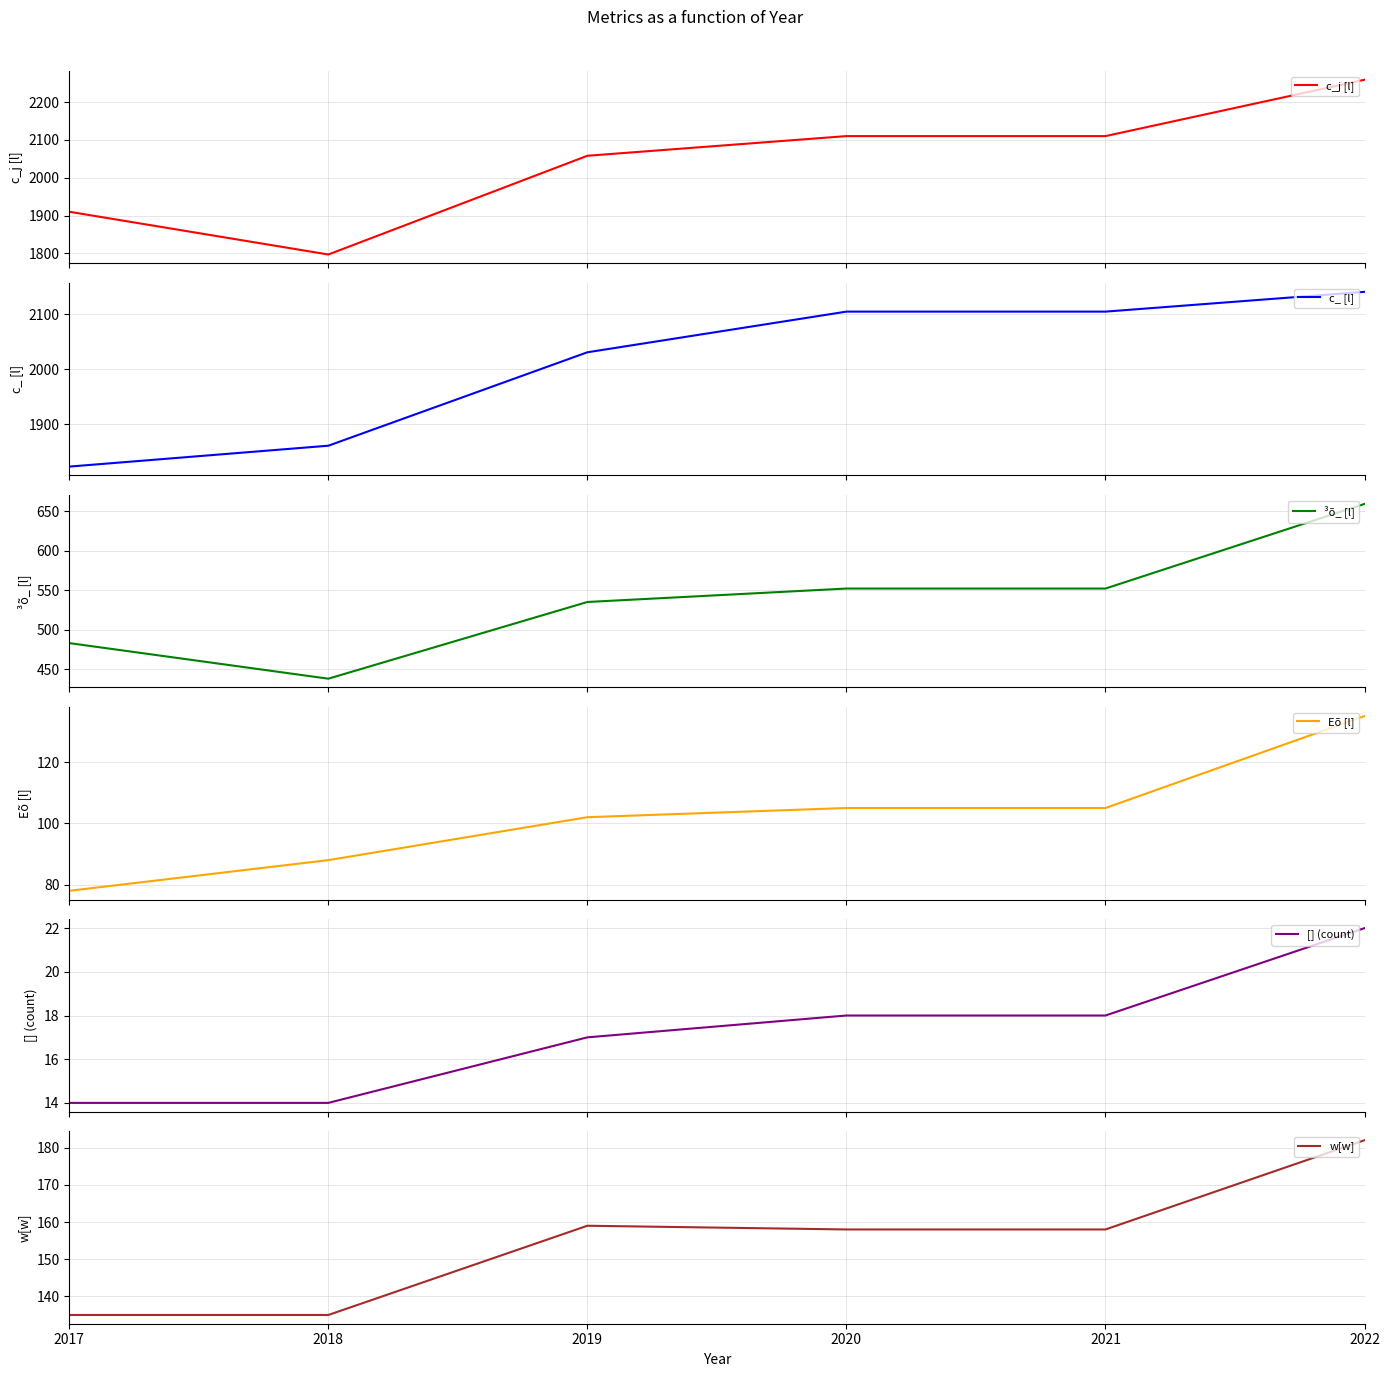

What is the difference between the highest and lowest values at 2022?

2237